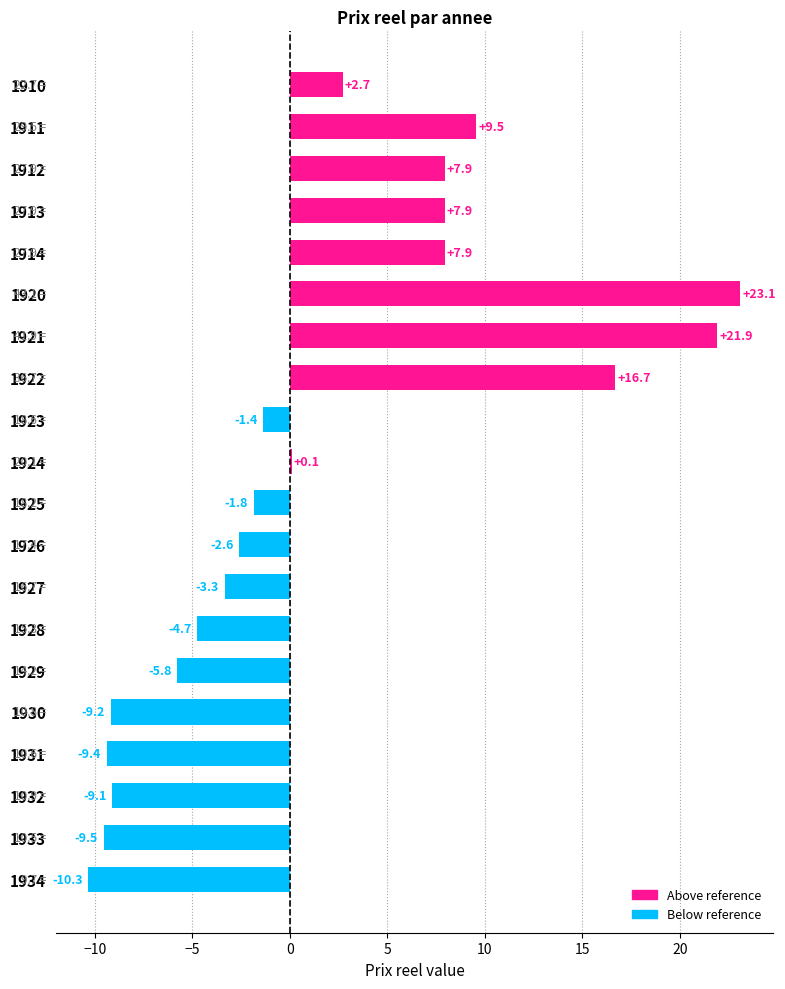

The value at 1912 is 3.8. True or false?

False